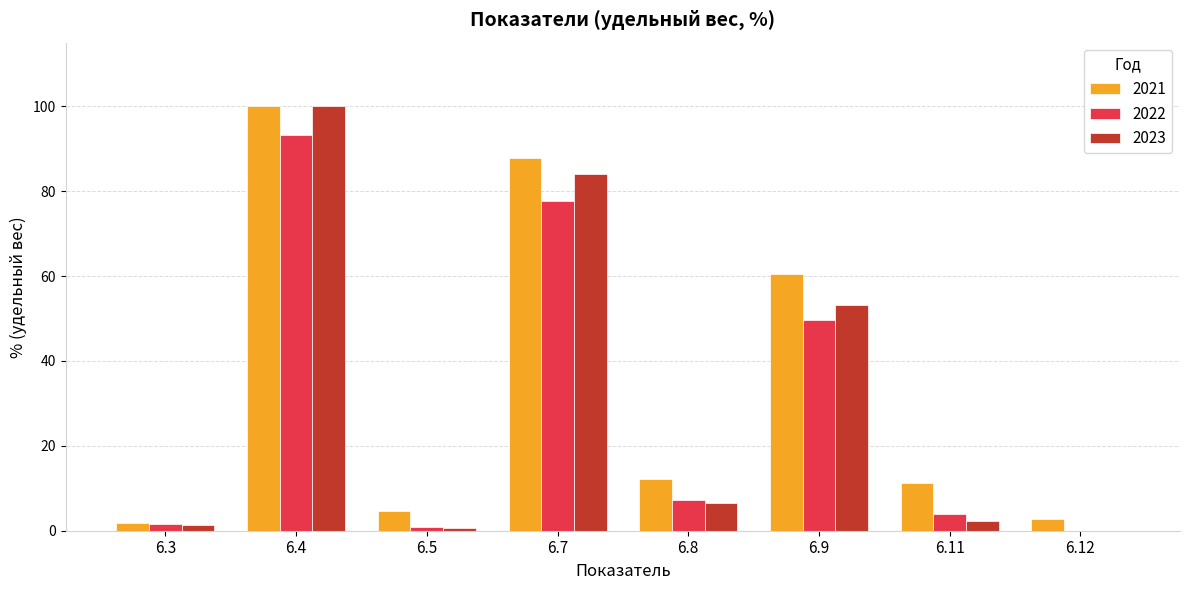

What value does the 2021 series have at 6.11?

11.3